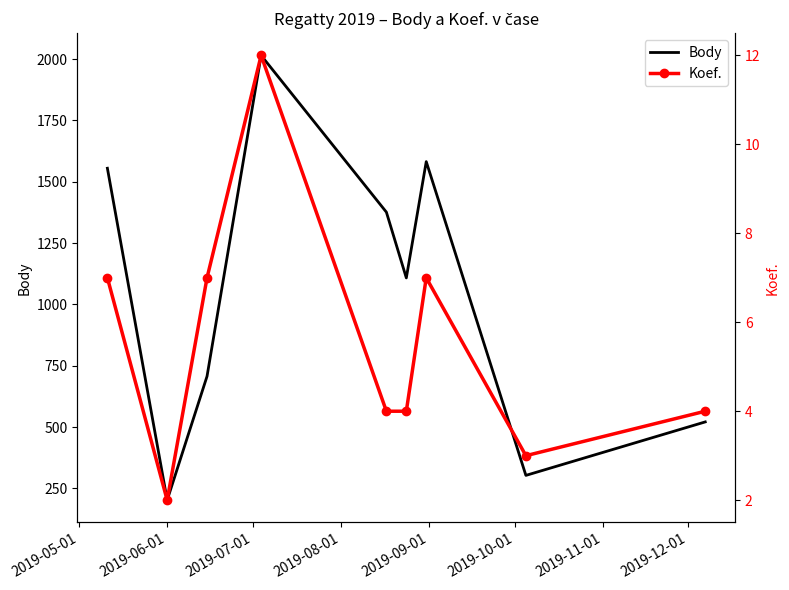

List the series in order of their overall mean, lowest first.

Koef., Body